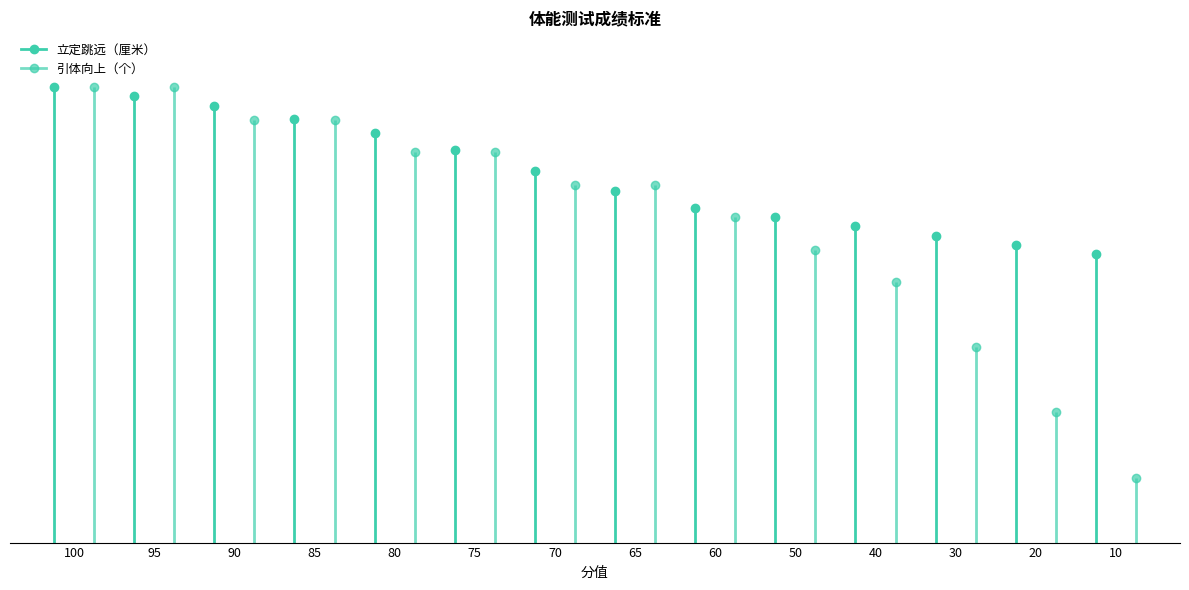

Which series has the largest range (max minus min)?

引体向上（个）